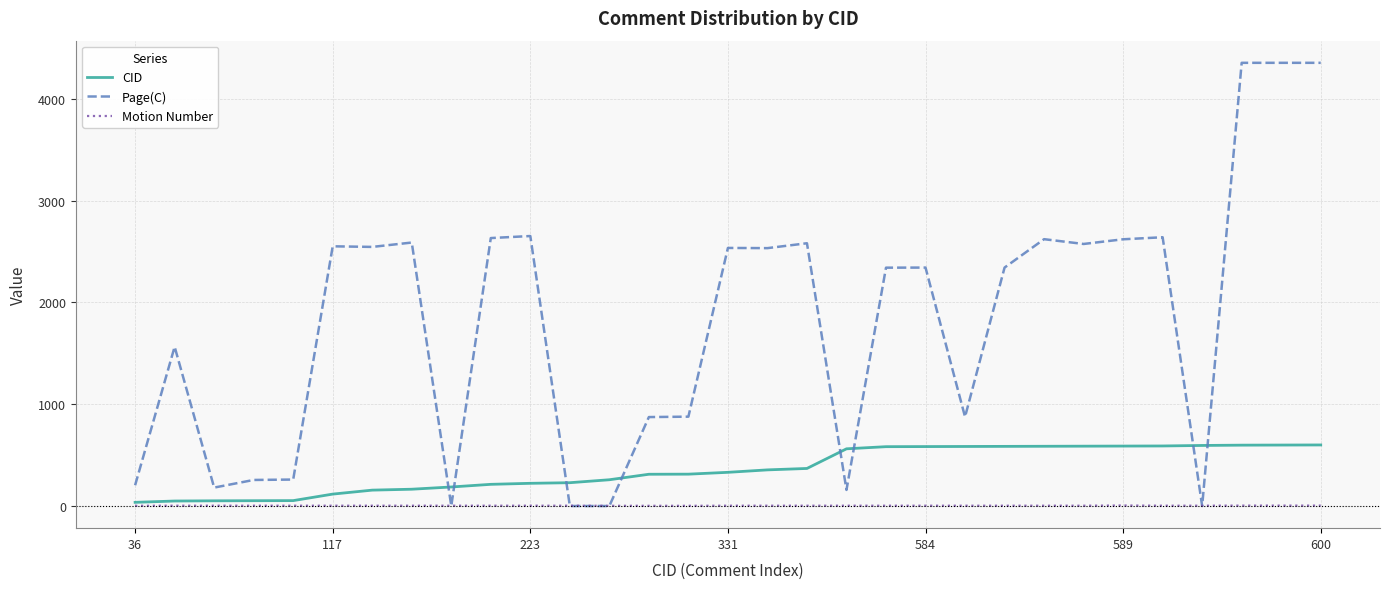

Which series has the largest total across all categories?

Page(C)